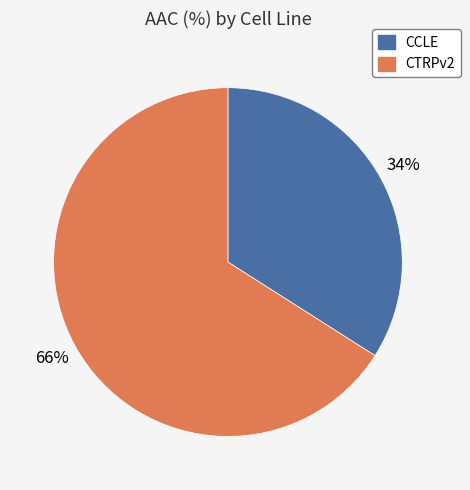

To the nearest percent, what is the average slice percentage?

50%